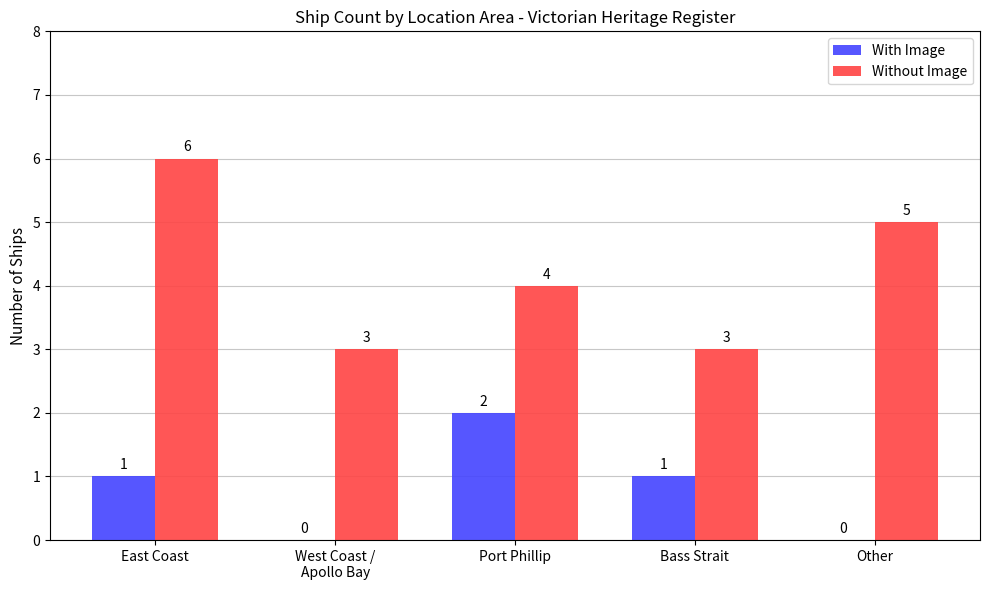

What is the sum of the Without Image values at East Coast and Other?

11